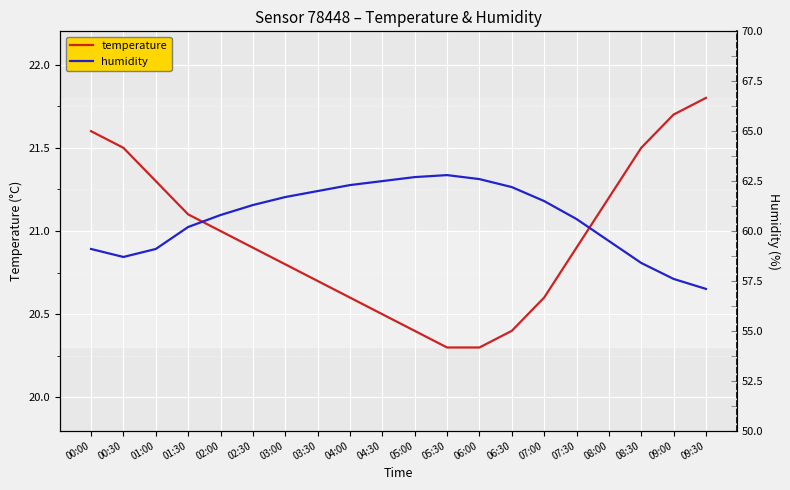

At which label does humidity first exceed 61?

02:30